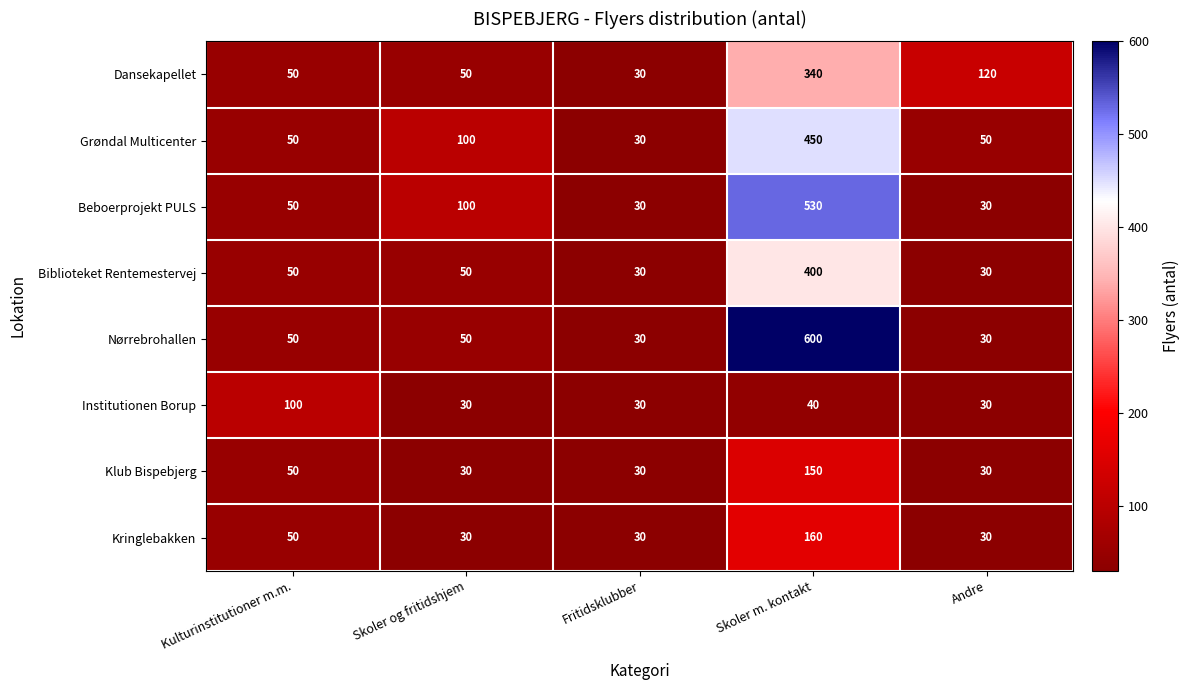

Rank the series at Skoler m. kontakt from highest to lowest value.

Nørrebrohallen, Beboerprojekt PULS, Grøndal Multicenter, Biblioteket Rentemestervej, Dansekapellet, Kringlebakken, Klub Bispebjerg, Institutionen Borup